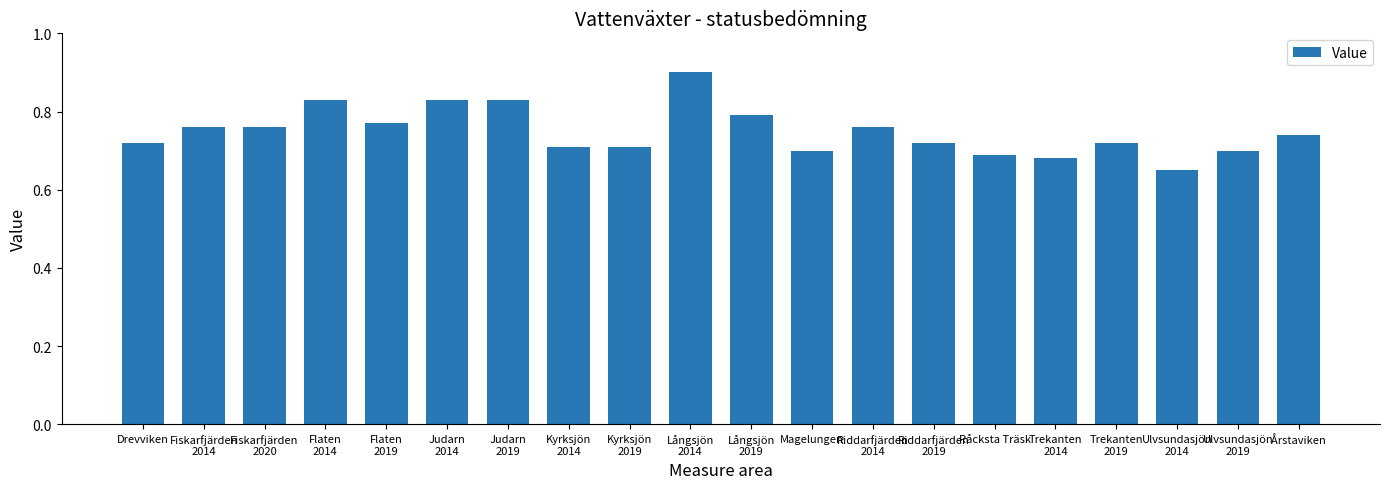

The chart shows a value of 0.7 at Magelungen. True or false?

True